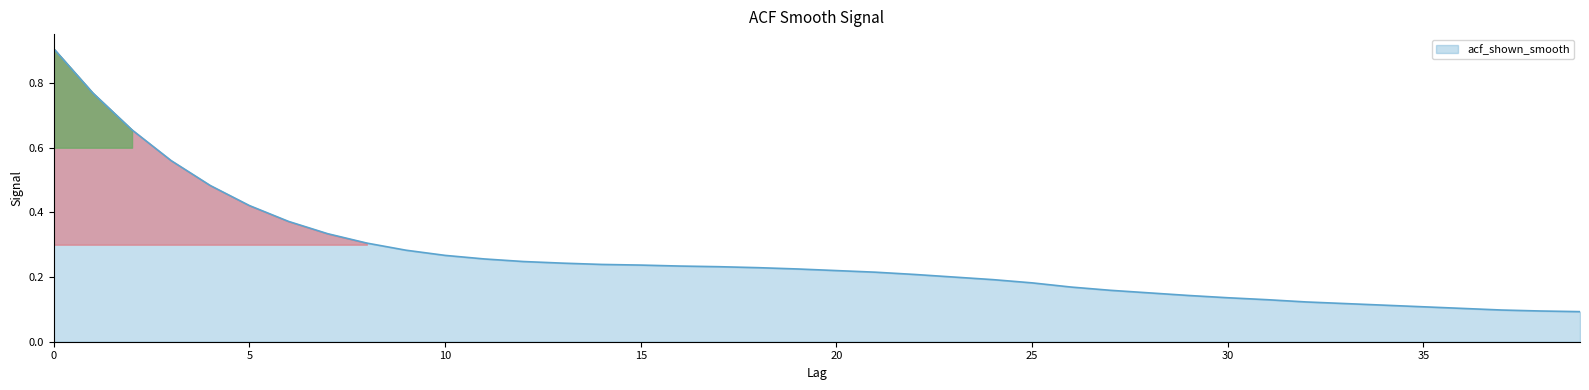

Is this an area chart (filled region under the line)?

Yes